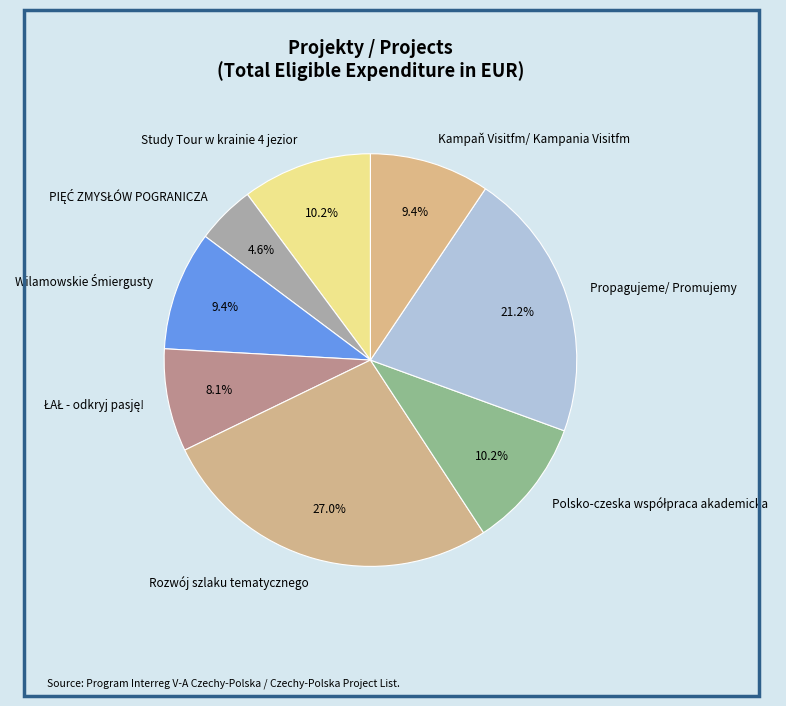

Is Study Tour w krainie 4 jezior the majority of the pie?

No